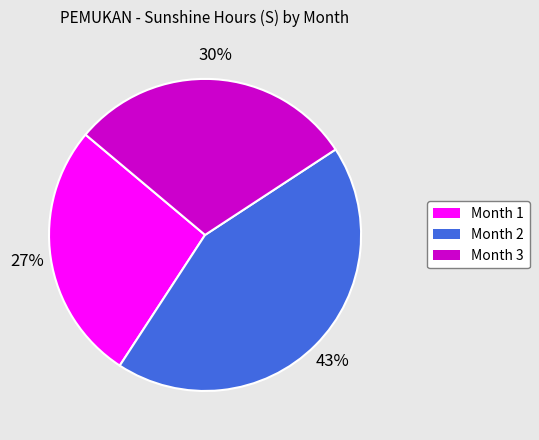

Is Month 3 the majority of the pie?

No